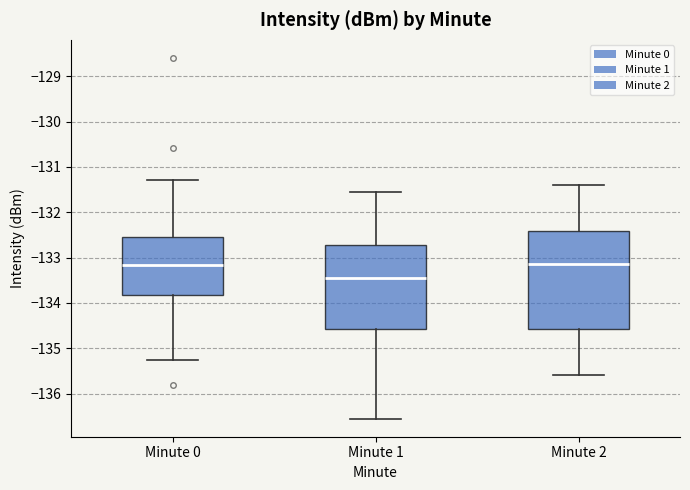

Which box is the tallest, from its lower edge to its upper edge?

Minute 2